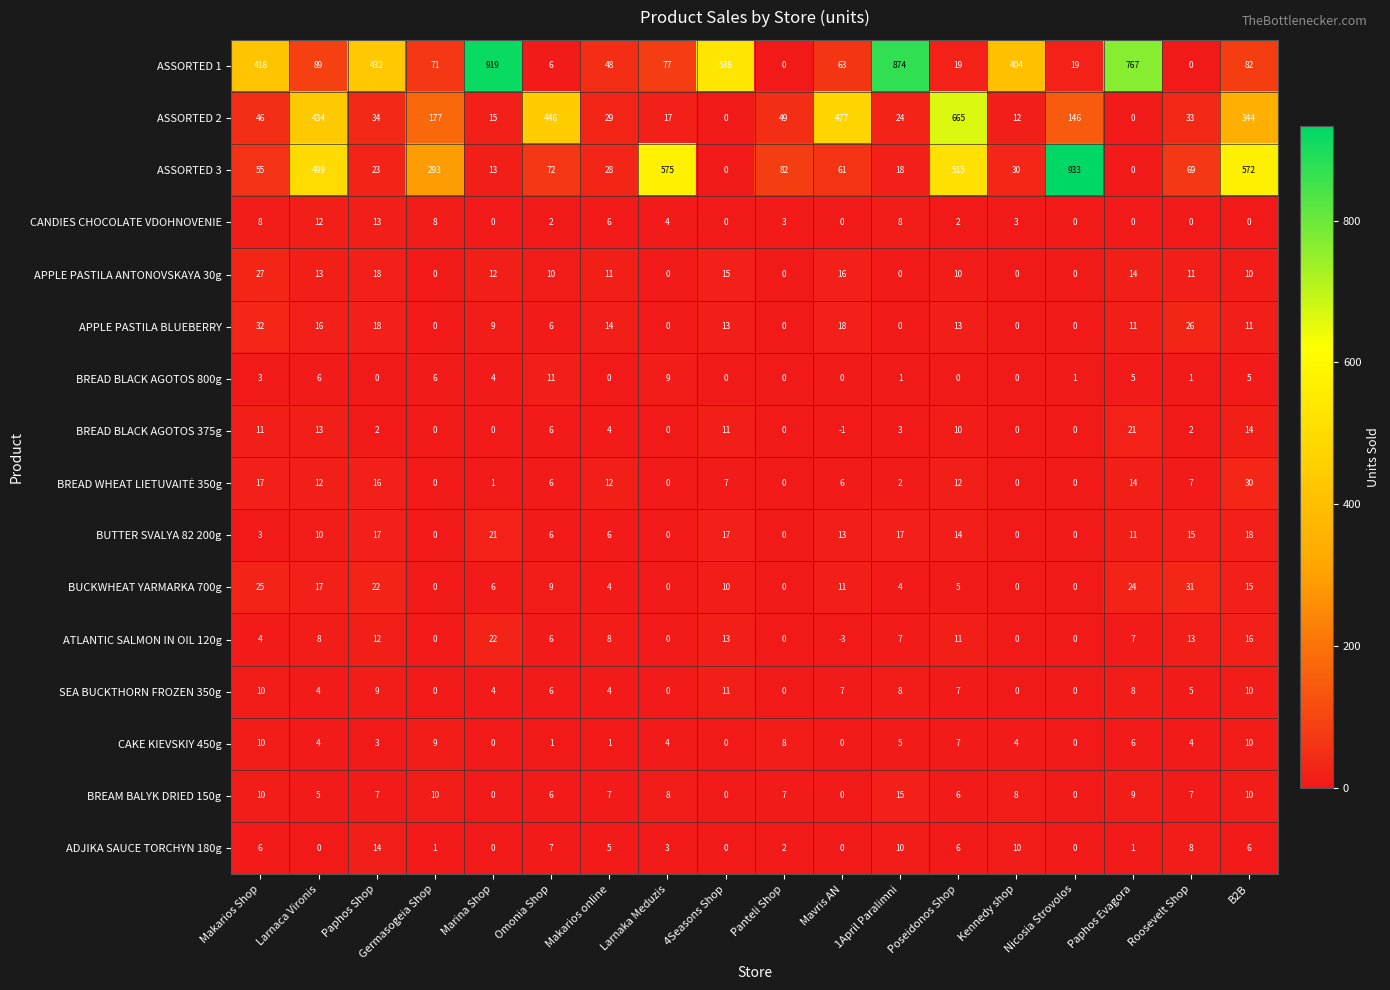

Count the number of categories in the chart.

18